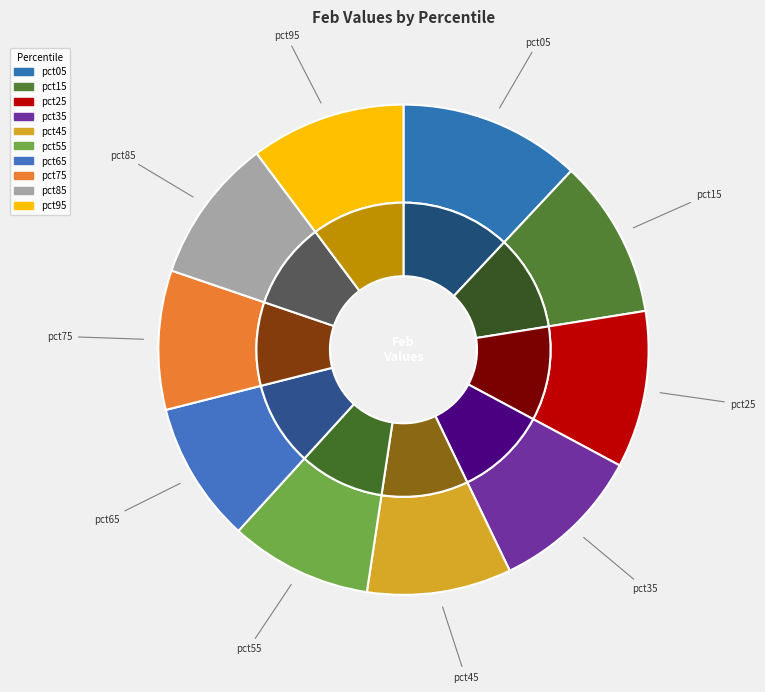

To the nearest percent, what is the difference between the largest and smallest slice percentages?

3%